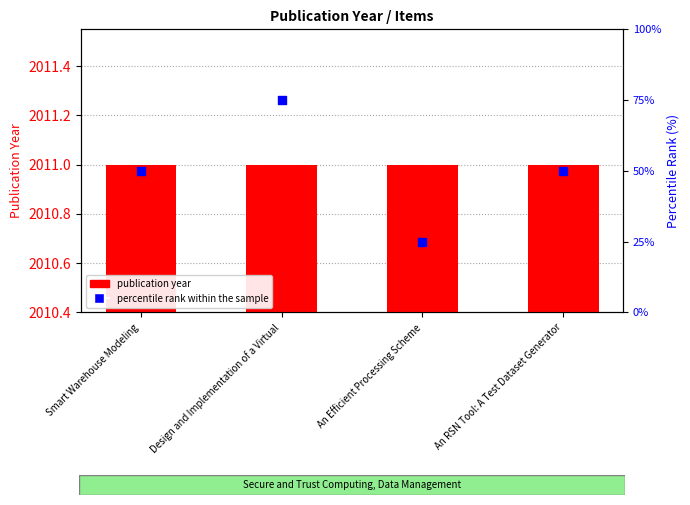

Which has a higher value, Smart Warehouse Modeling or An RSN Tool: A Test Dataset Generator?

Smart Warehouse Modeling